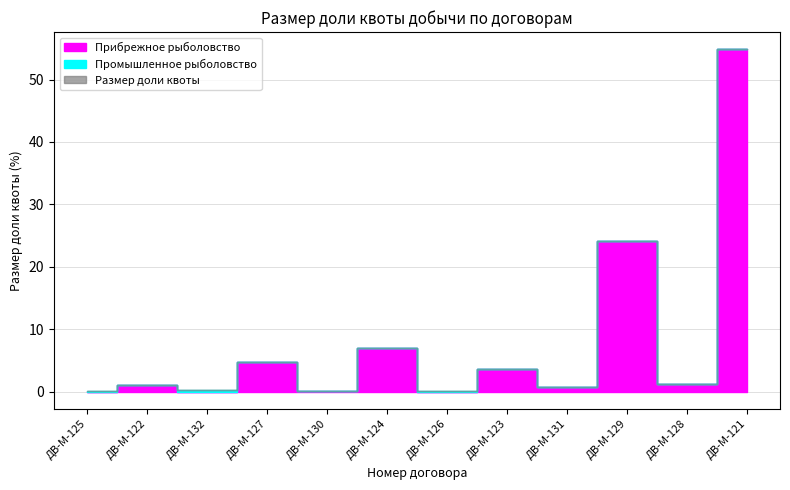

True or false: Размер доли квоты has a value of 37.9 at ДВ-М-129.

False